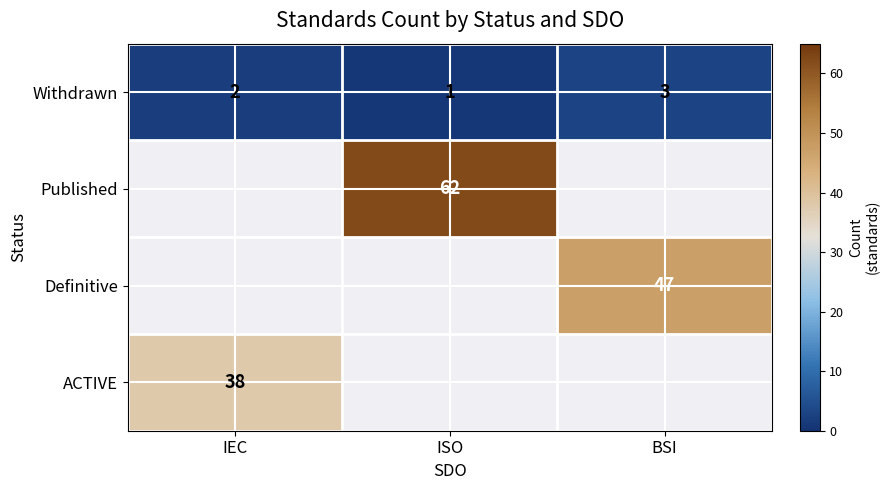

What is the sum of all Withdrawn values?

6